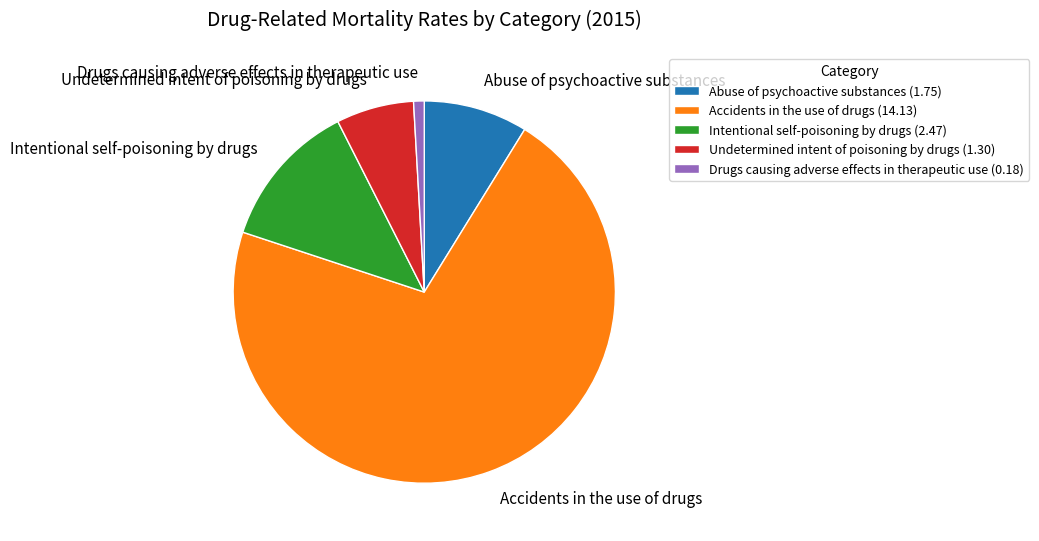

Which slice is the largest?

Accidents in the use of drugs